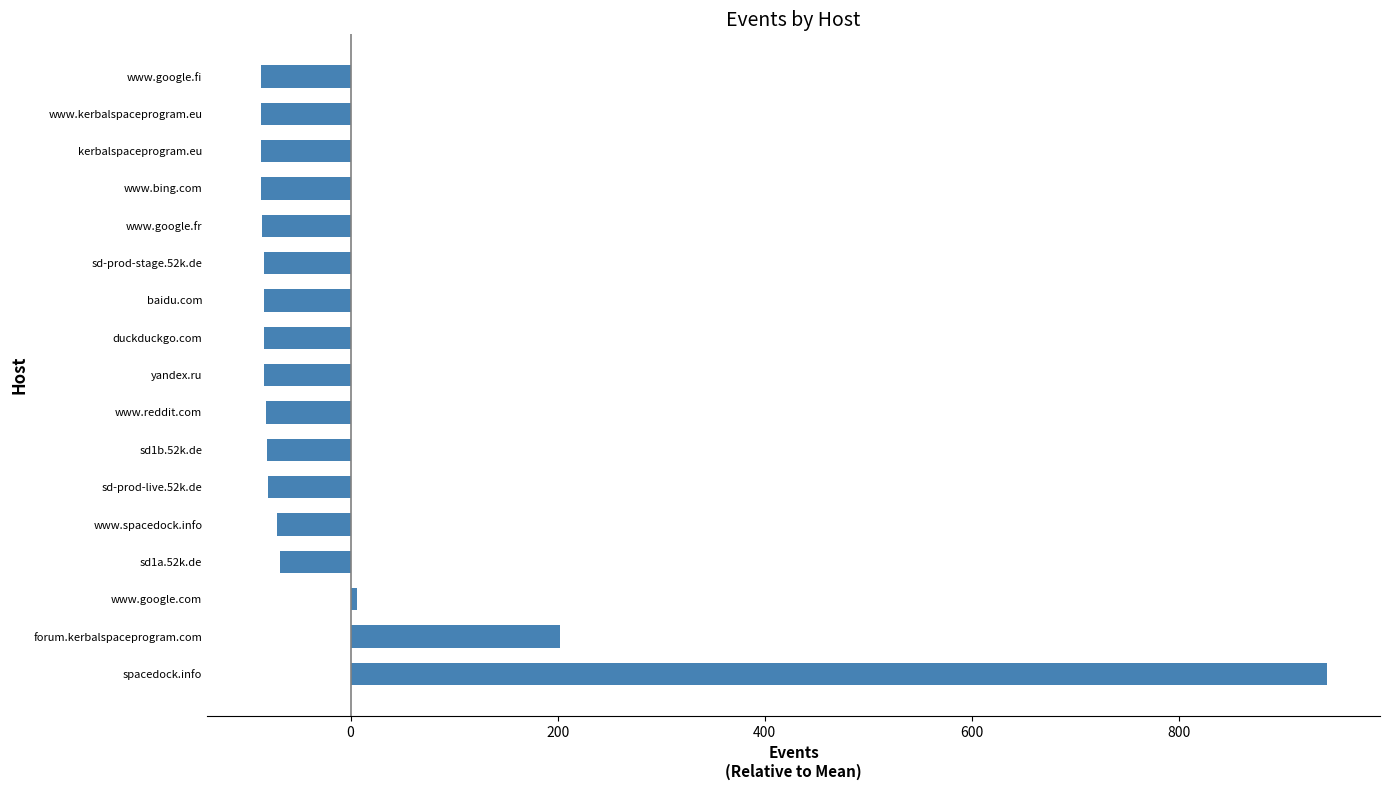

What is the greatest value displayed?

943.1